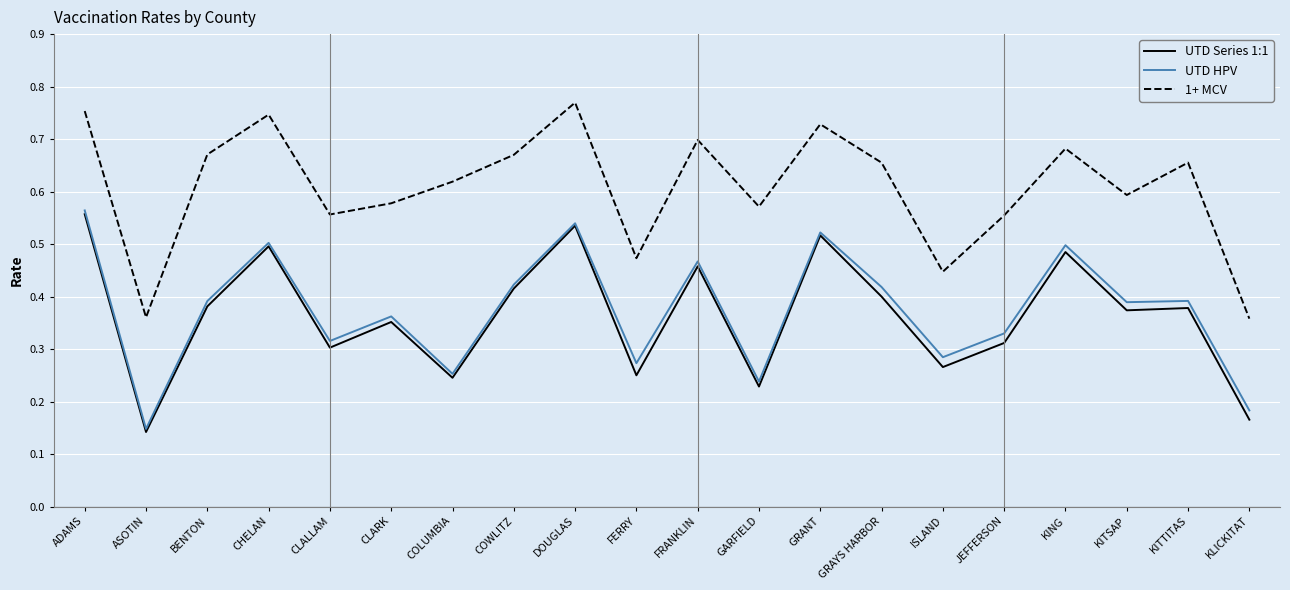

Where is UTD HPV nearest to the value 0?

ASOTIN